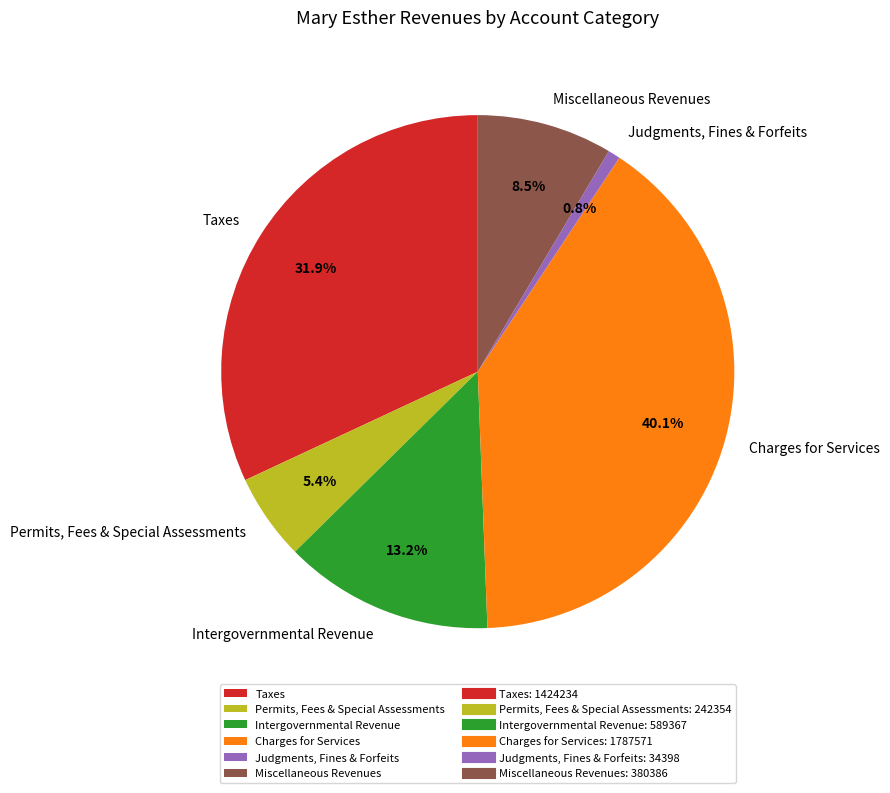

Is it true that Permits, Fees & Special Assessments is 5% of the pie?

True